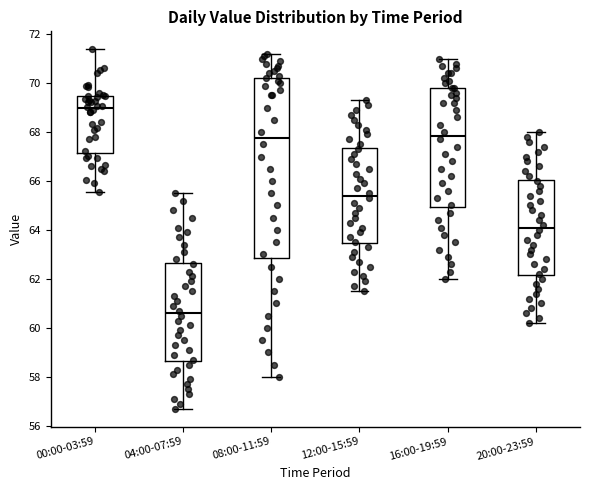

Comparing the boxes themselves (not the whiskers), which one is the tallest?

08:00-11:59